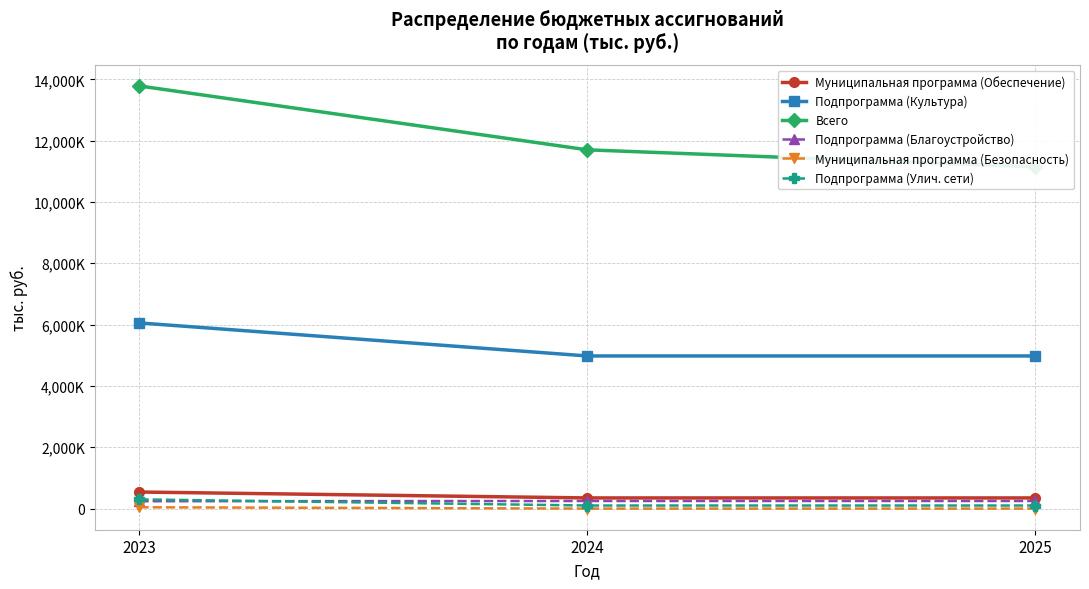

At how many categories does at least one series exceed 13608?

1